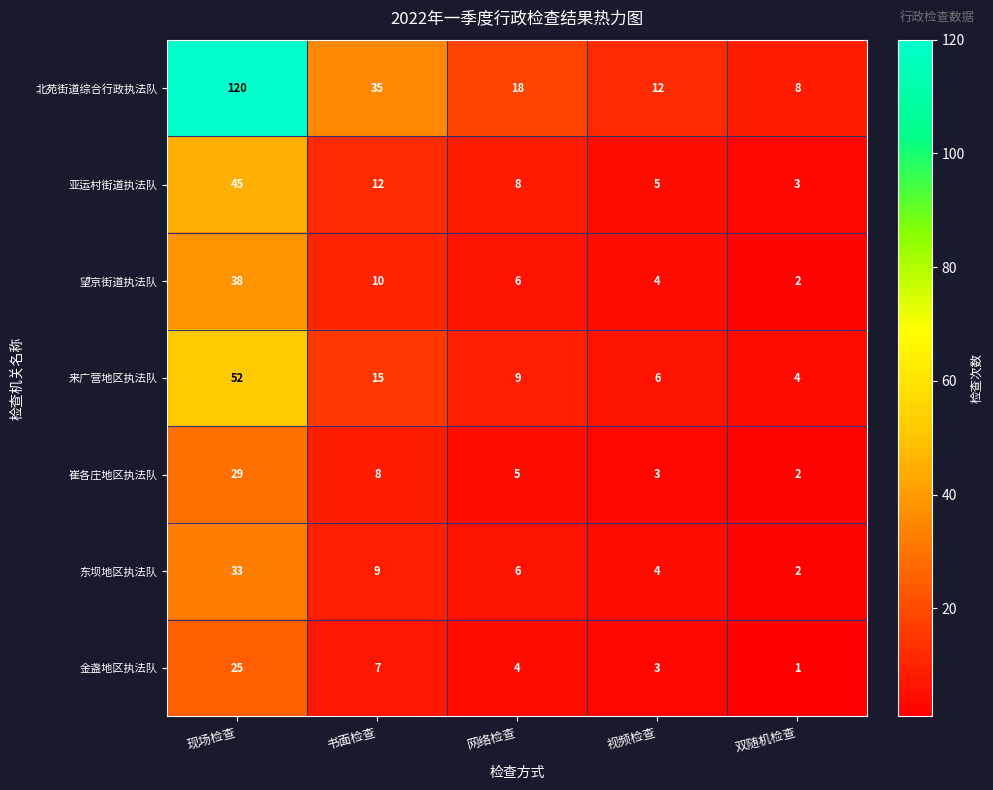

At which category is the sum across all series the highest?

现场检查